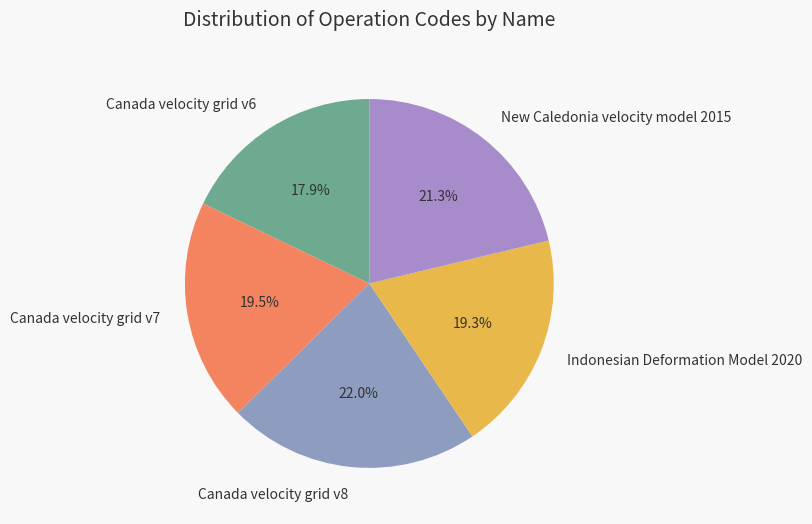

Count the number of slices in the pie.

5